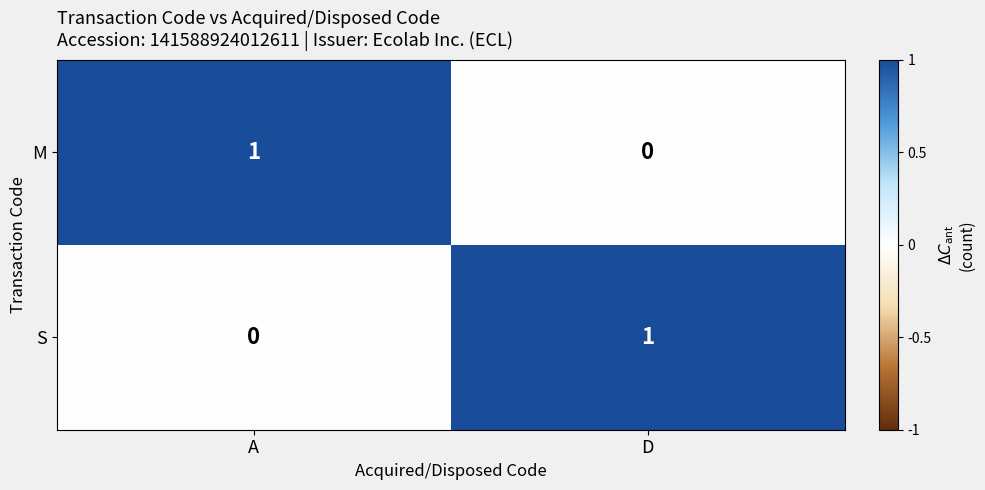

How many categories are shown in the chart?

2